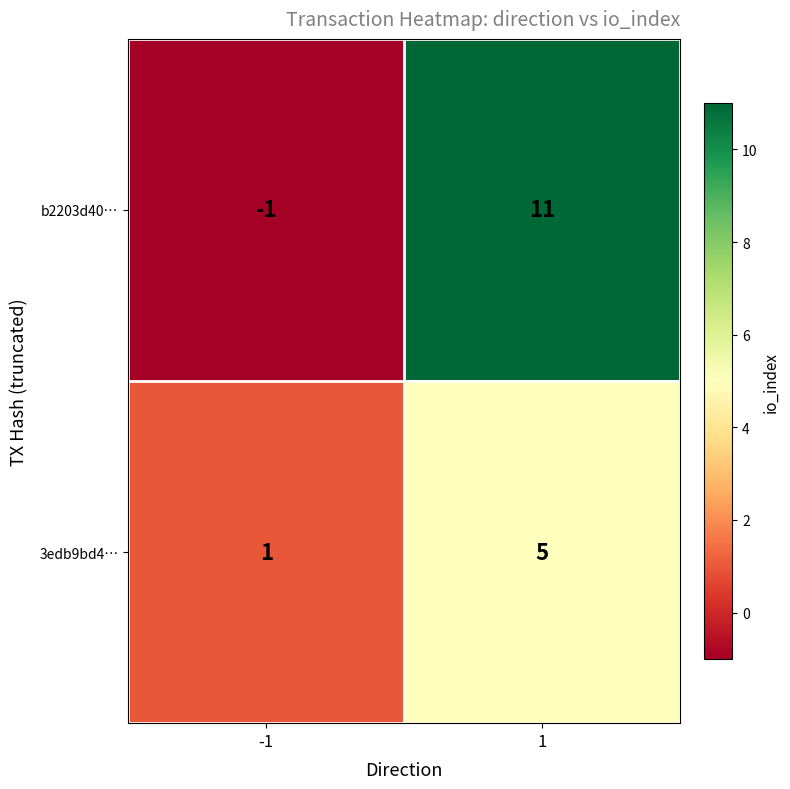

What is the highest value of the 3edb9bd4… series?

5